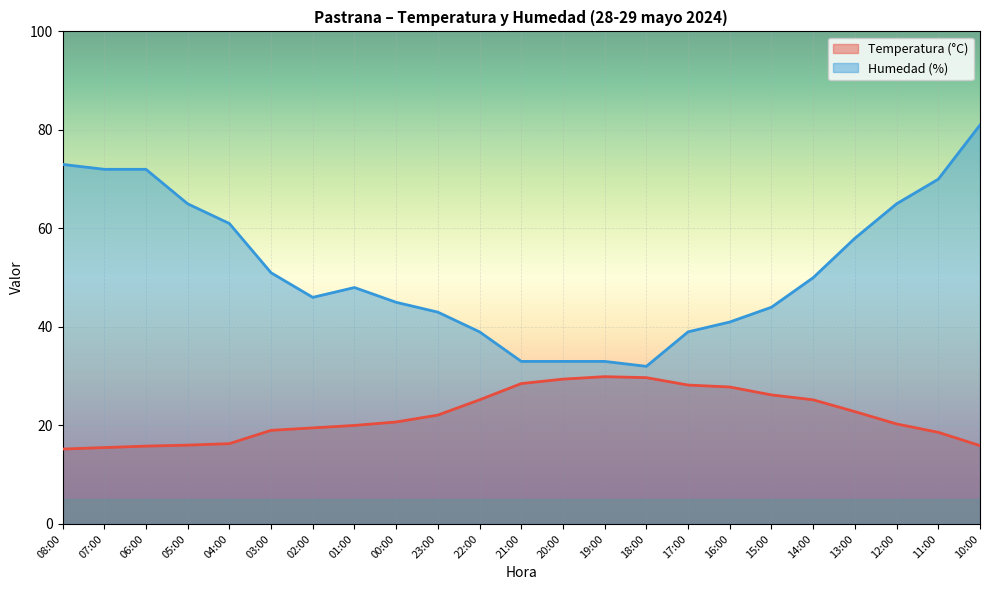

Between 05:00 and 17:00, which series saw the biggest shift?

Humedad (%)